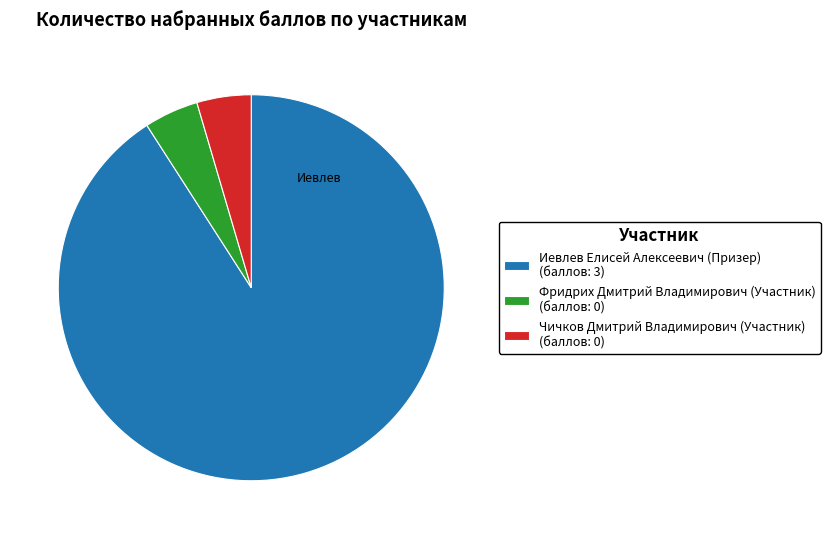

The Фридрих Дмитрий Владимирович (Участник) (баллов: 0) slice represents 17% of the pie. True or false?

False